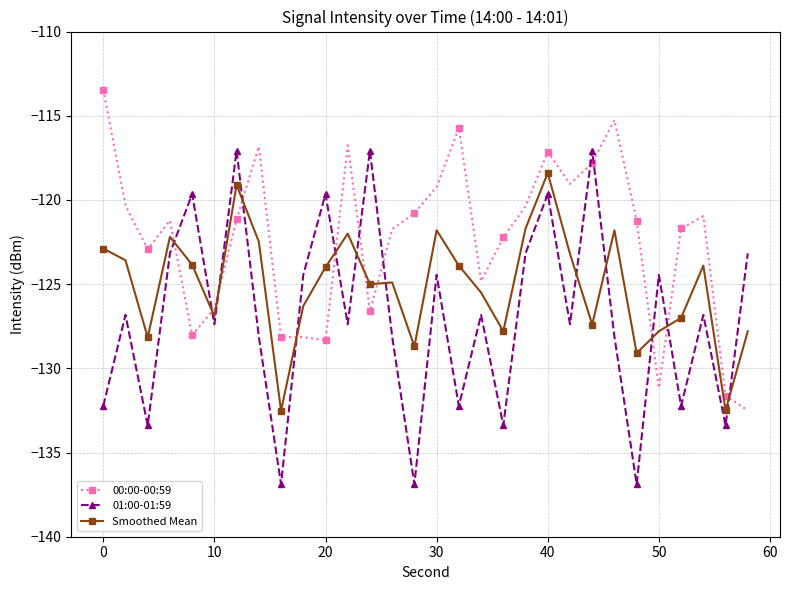

In 01:00-01:59, how many points are higher than both neighbors (excluding endpoints)?

11